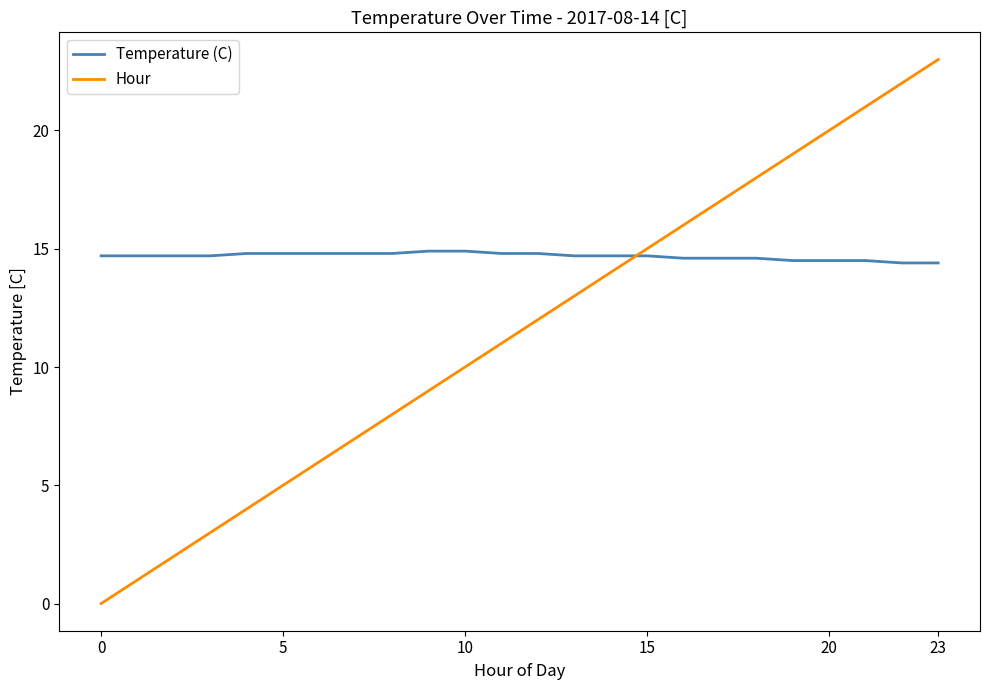

List the series in order of their overall mean, highest first.

Temperature (C), Hour